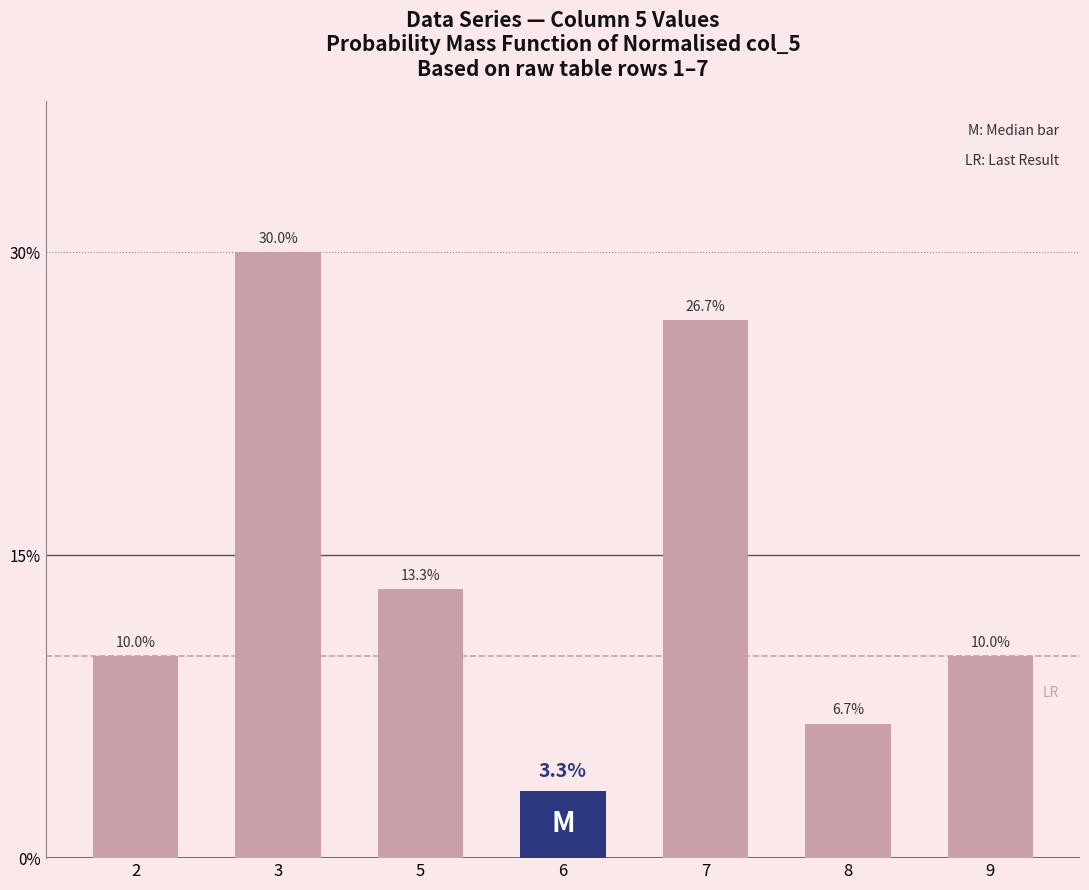

Does the chart contain stacked bars?

No